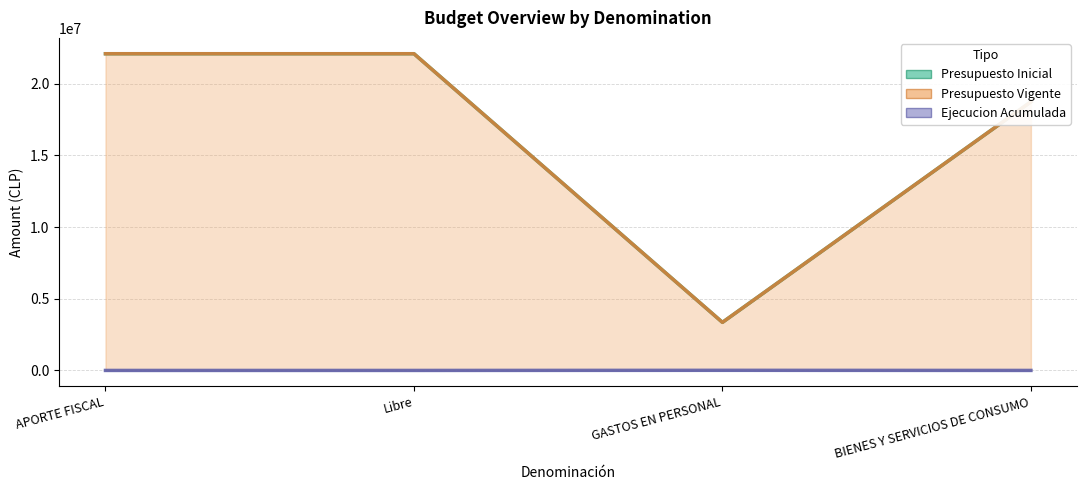

True or false: Ejecucion Acumulada and Presupuesto Vigente cross at least once.

False